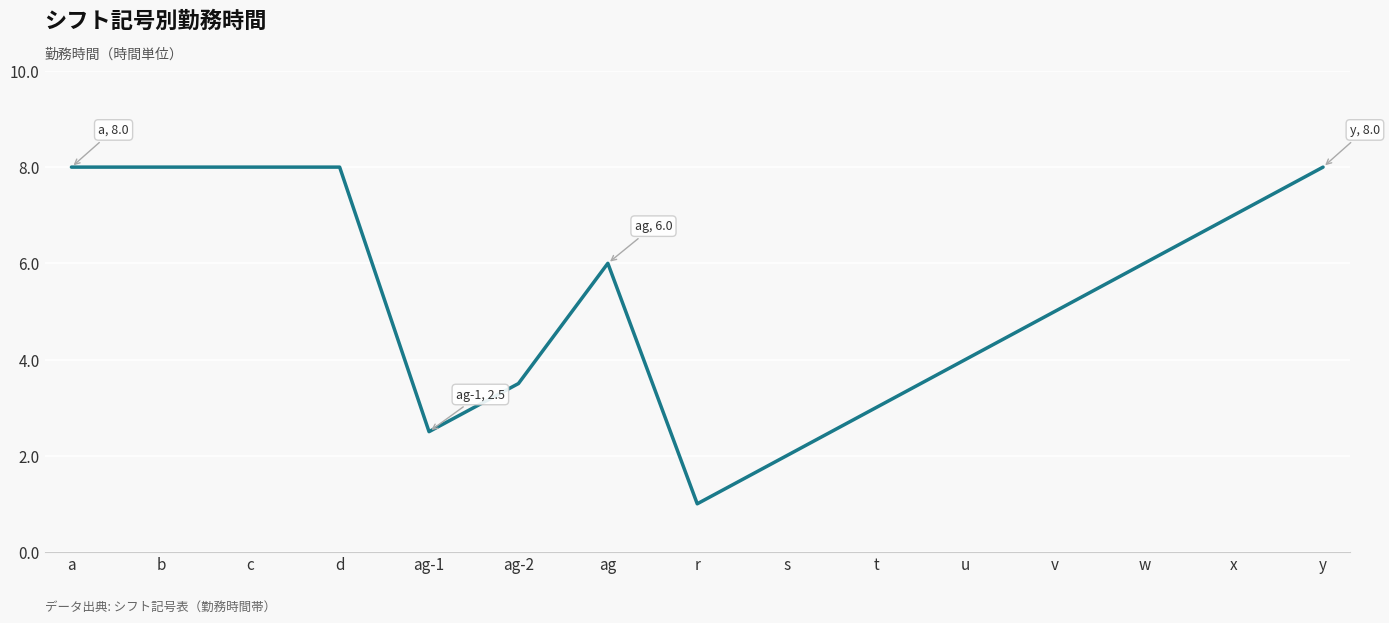

What is the approximate value at t?

3.0